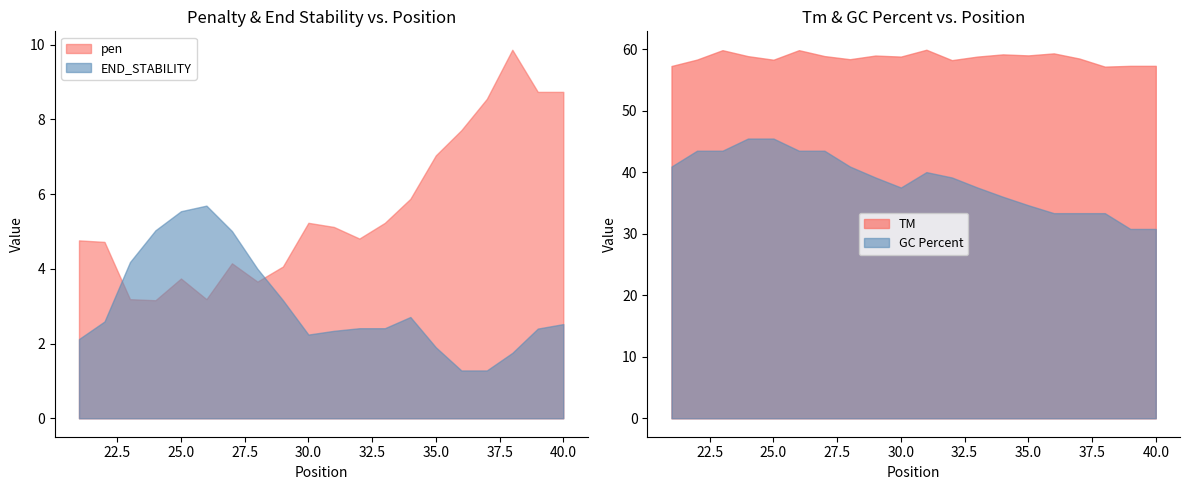

How many lines are shown in the chart?

4